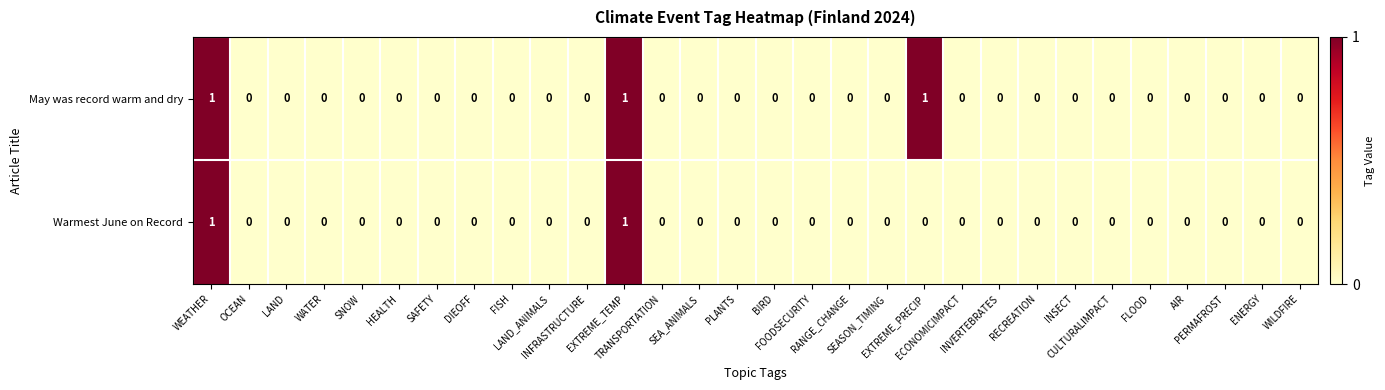

Which series has the largest total across all categories?

May was record warm and dry